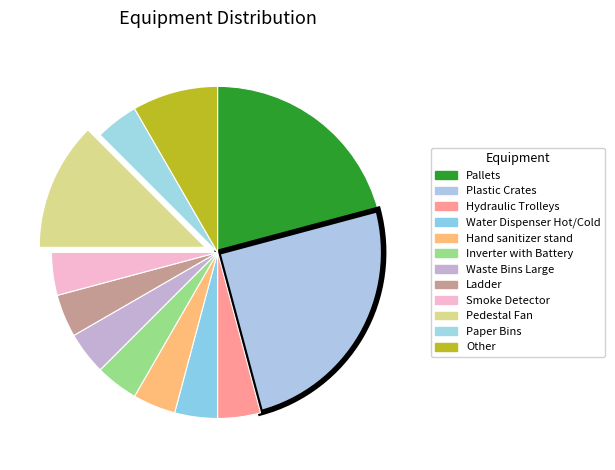

Which slice is the largest?

Plastic Crates